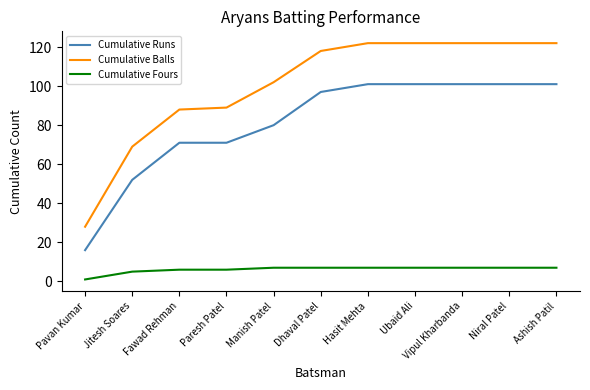

Is it true that Cumulative Runs equals 128 at Dhaval Patel?

False